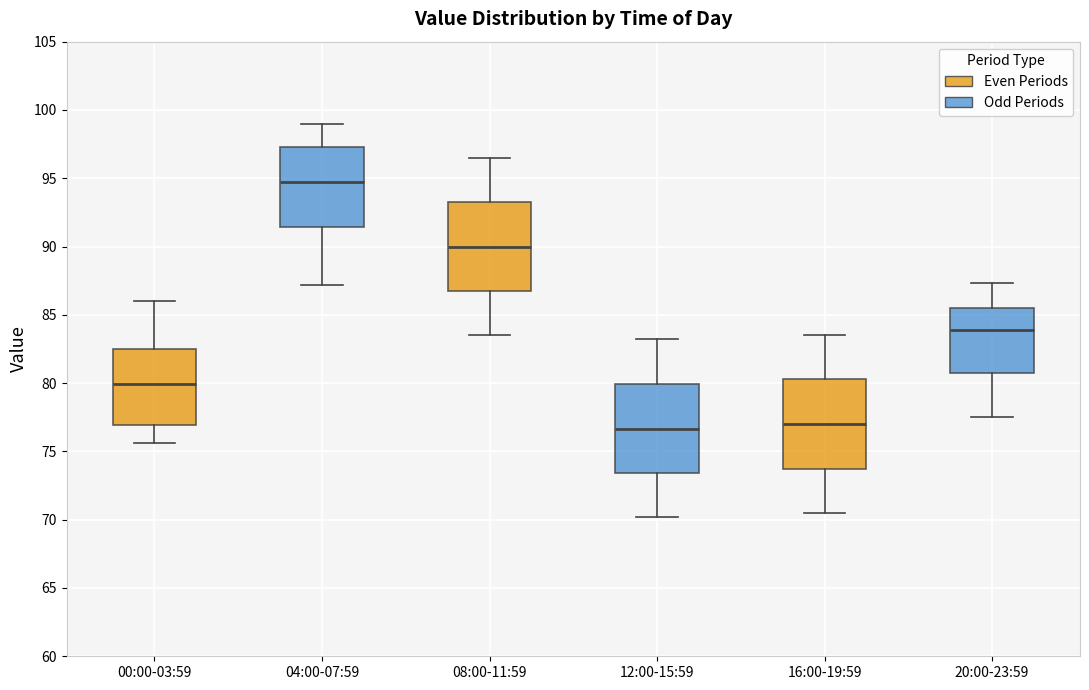

Where is the lower edge of the box for 16:00-19:59 on the y-axis? The values are not printed on the chart, so give them approximately, as read against the axis.

73.5